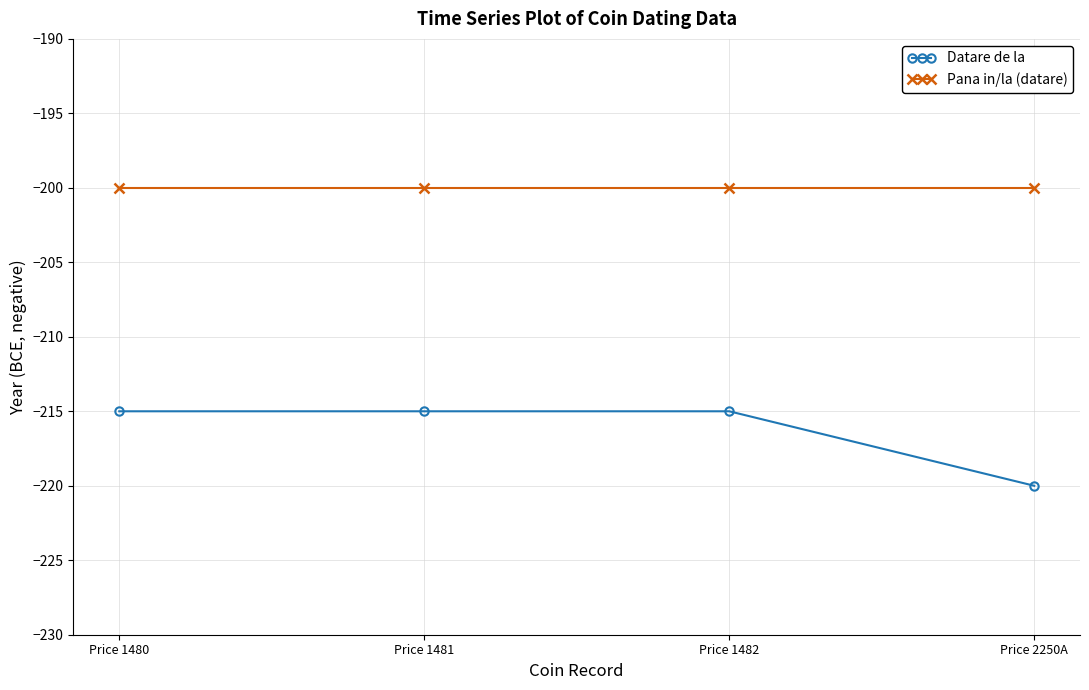

True or false: Pana in/la (datare) has a value of -309 at Price 1482.

False